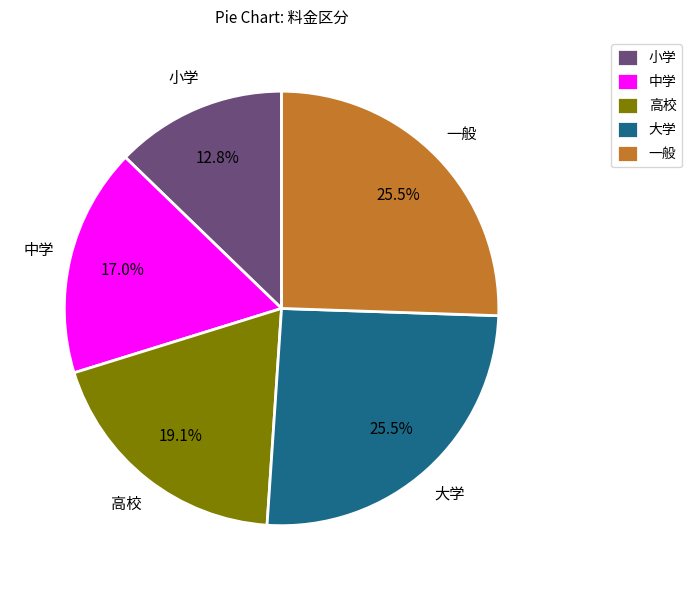

What percentage is NOT represented by 大学?

74.5%